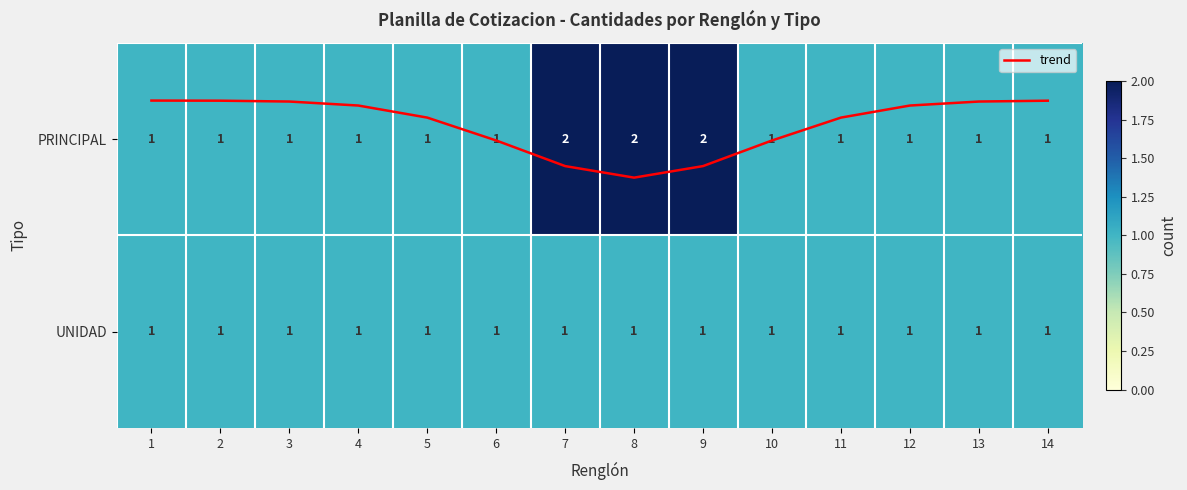

List the labels in order of trend value, largest first.

8, 7, 9, 6, 10, 5, 11, 4, 12, 3, 13, 14, 2, 1